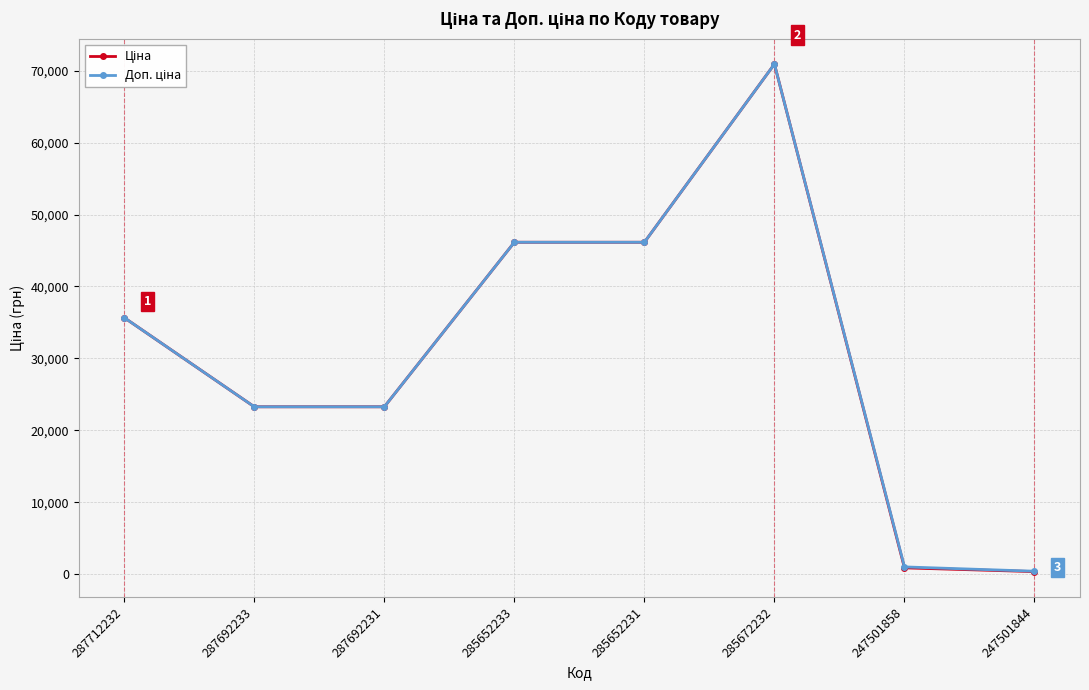

What is the greatest value displayed?

70906.0